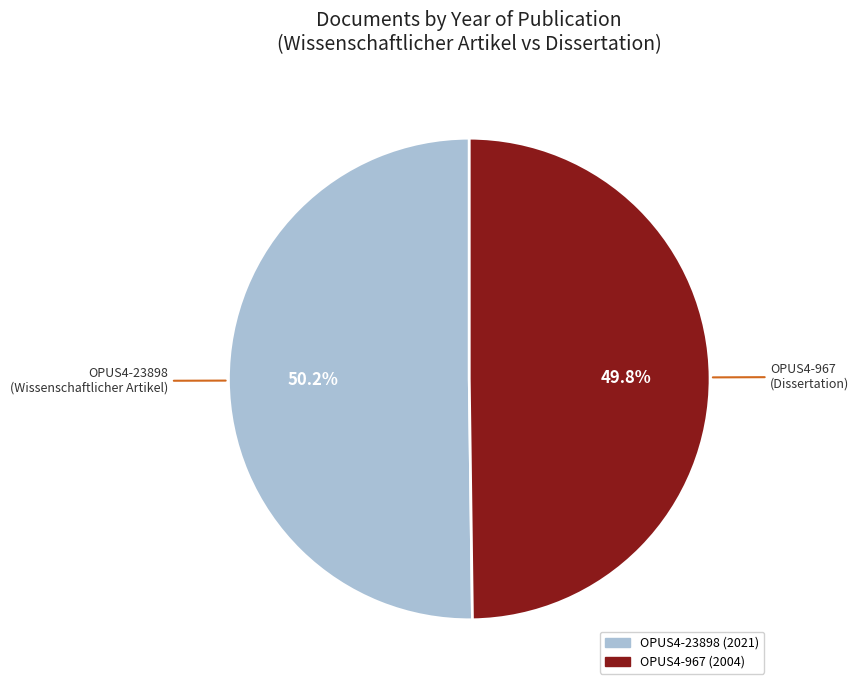

What portion of the pie excludes OPUS4-967?

50.2%